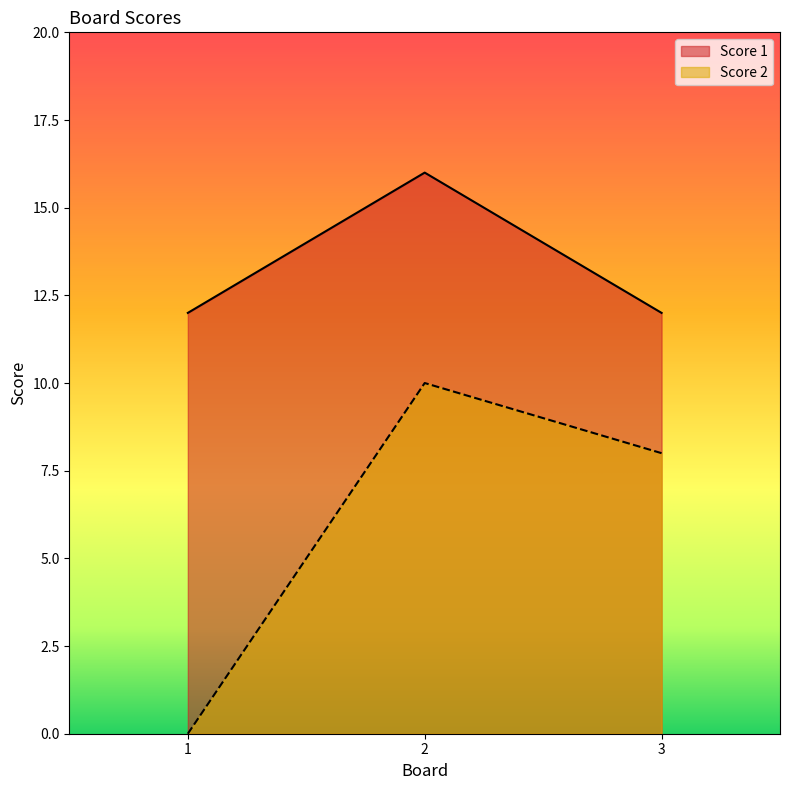

What is the sum of the Score 1 values at 2 and 3?

28